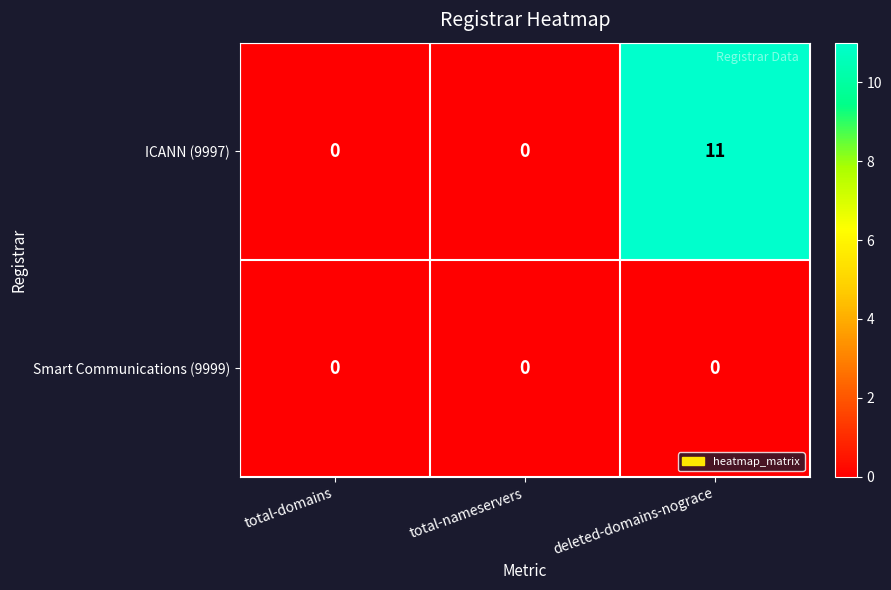

The value of ICANN (9997) at deleted-domains-nograce is 11. True or false?

True